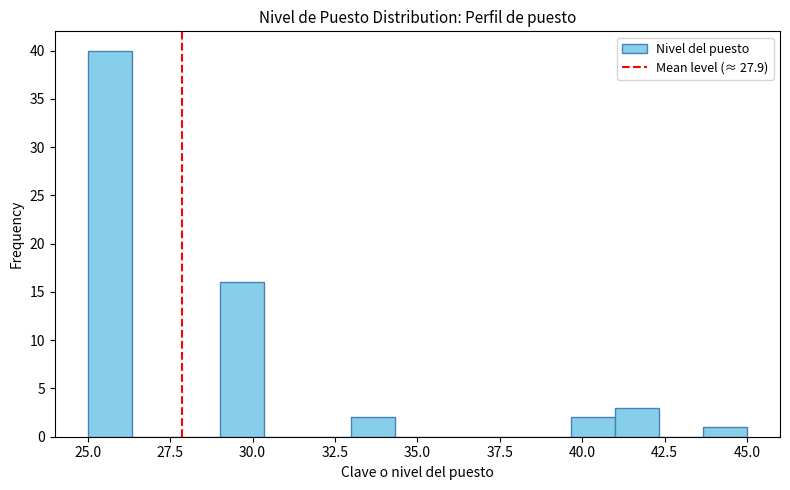

Around what value on the x-axis is the tallest bar? Give the approximate position of its centre, as read against the axis.

25.5